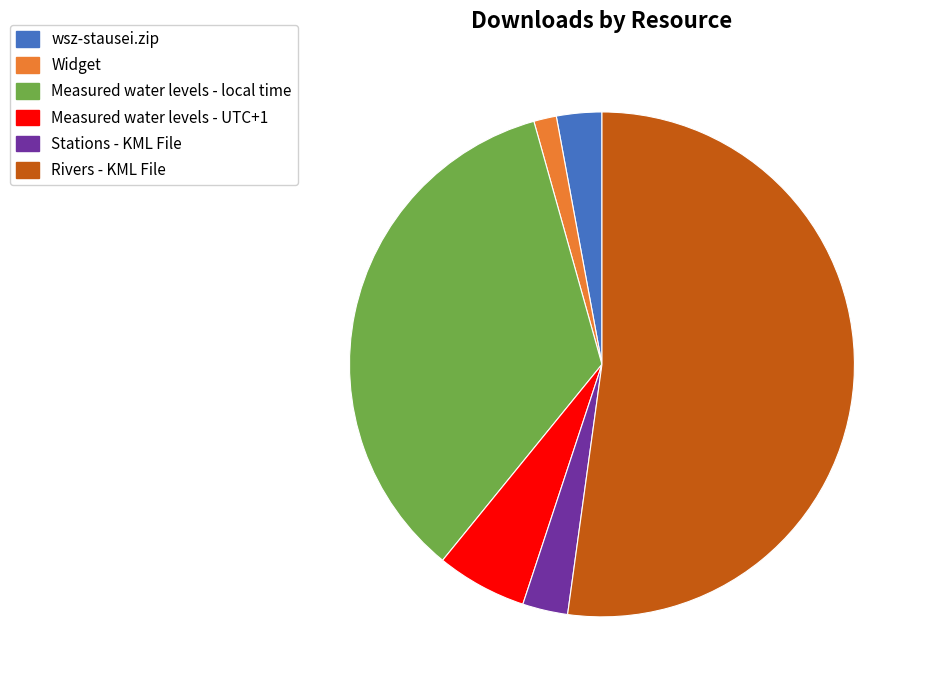

How many segments does this pie chart have?

6